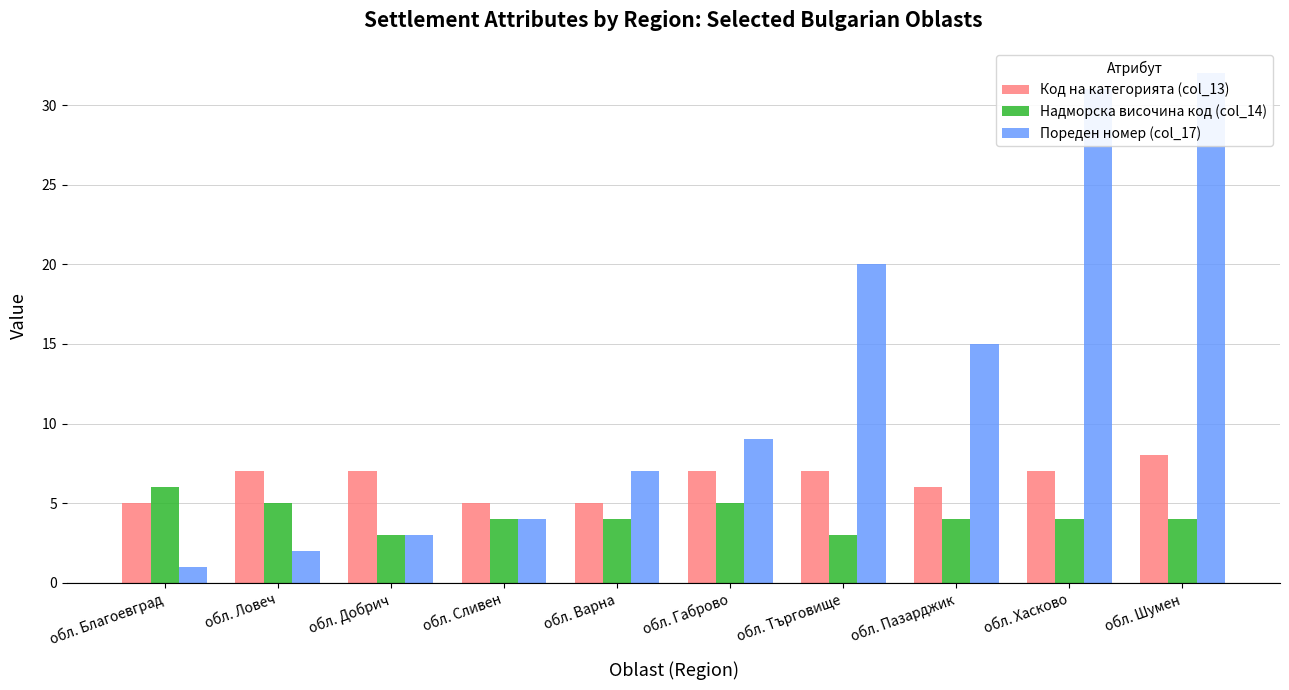

What is the sum of all Пореден номер (col_17) values?

124